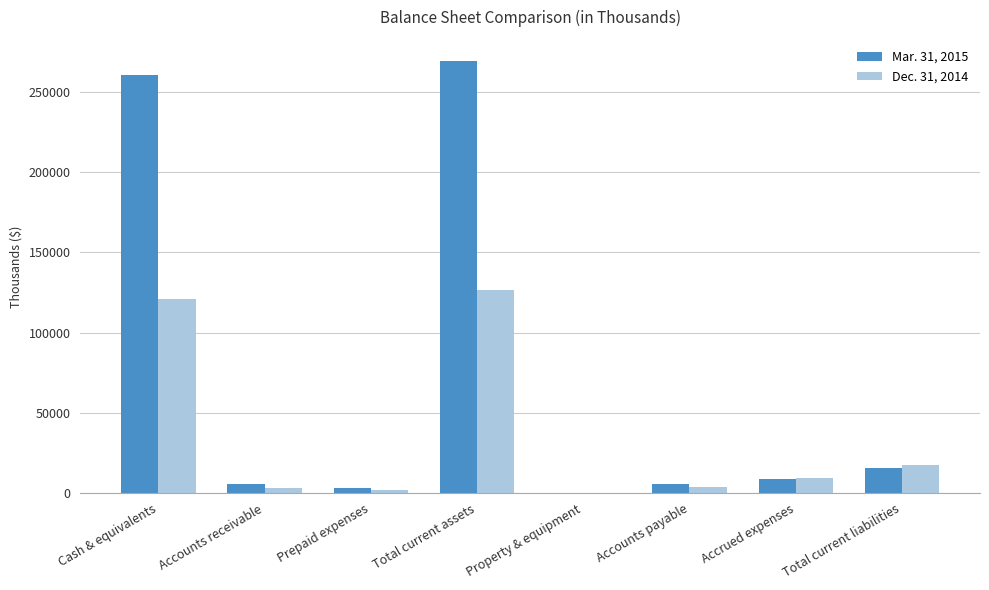

Is the value of Mar. 31, 2015 at Cash & equivalents greater than the value of Dec. 31, 2014 at Prepaid expenses?

Yes